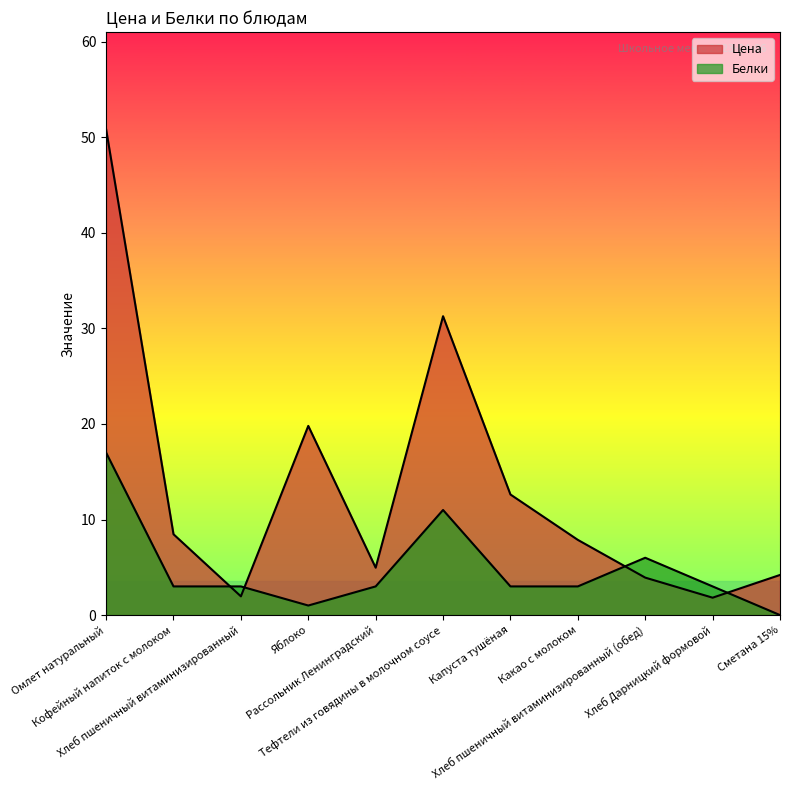

What is the sum of all Цена values?

147.7